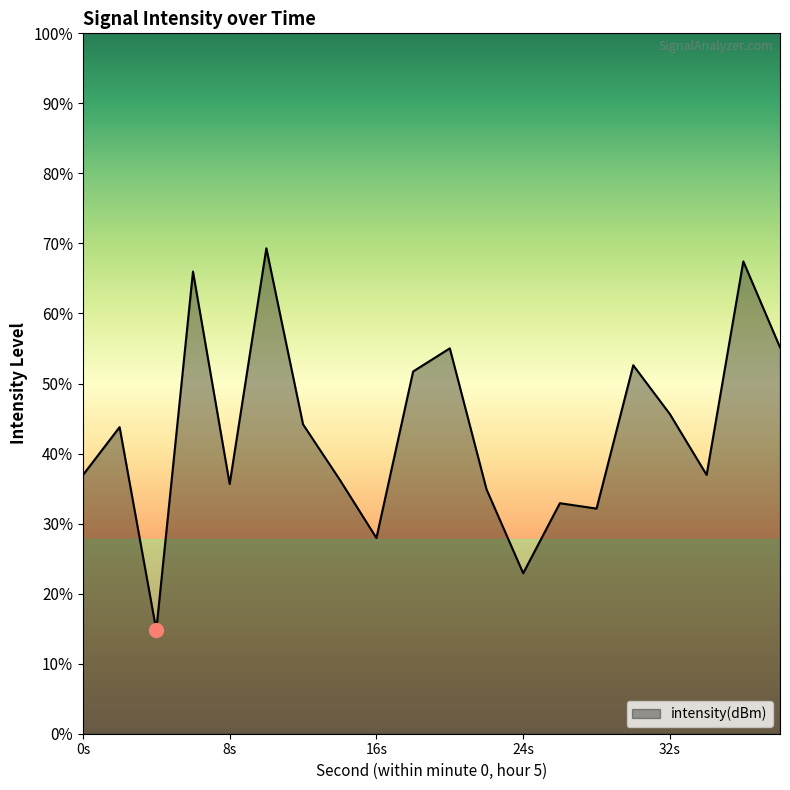

What is the change in value from 2 to 14?

-0.7